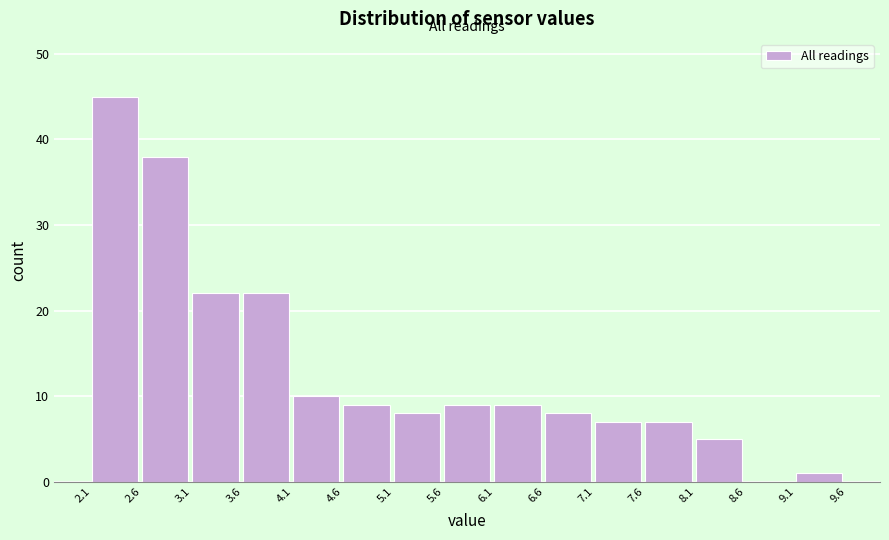

Which range on the x-axis has the tallest bar?

2.1 to 2.6